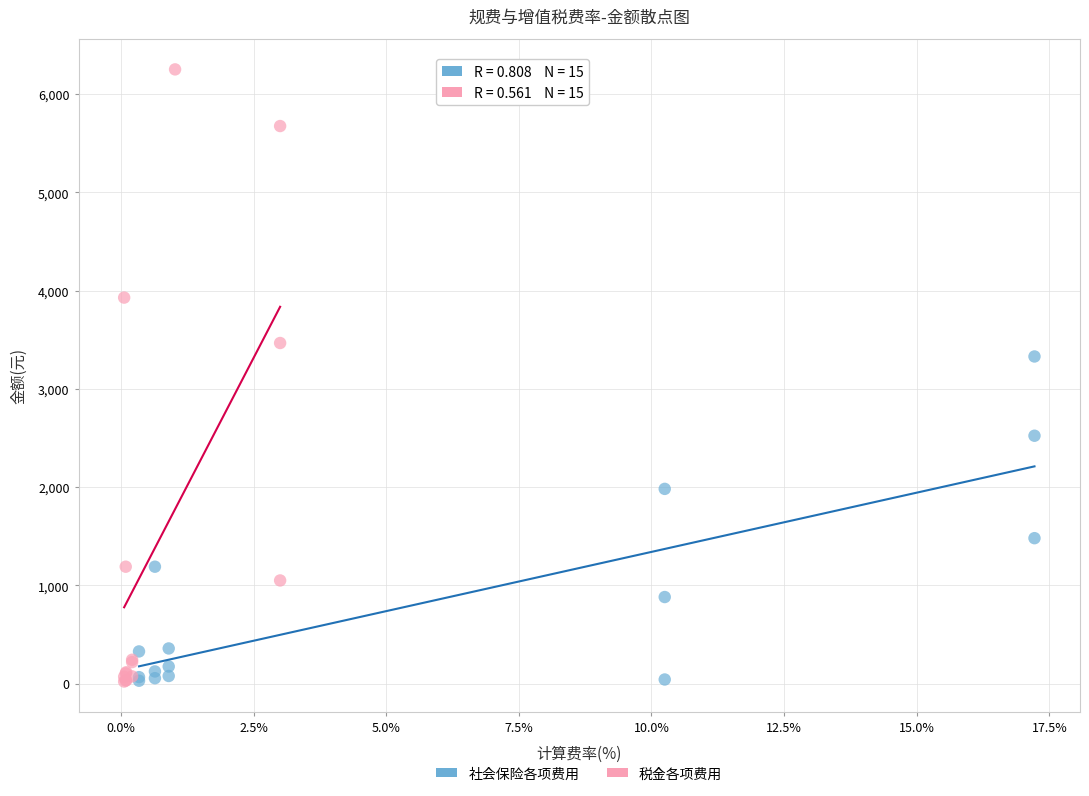

Which series has the widest spread of Y values?

税金各项费用